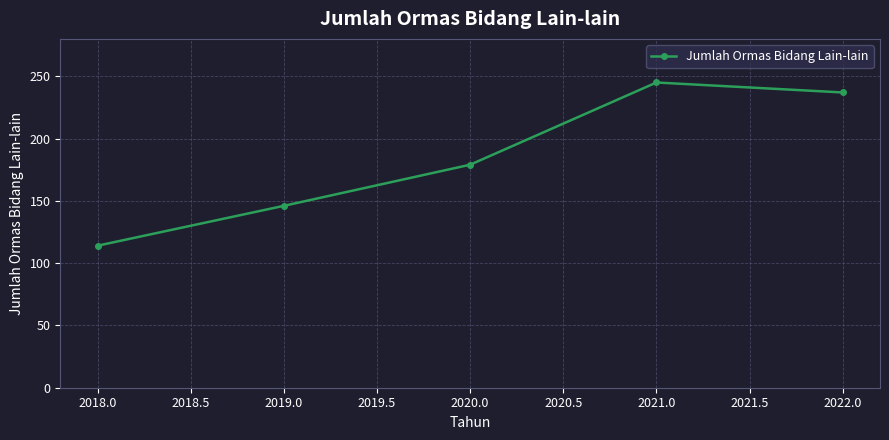

What is the label of the 2nd point from the right?

2021.0